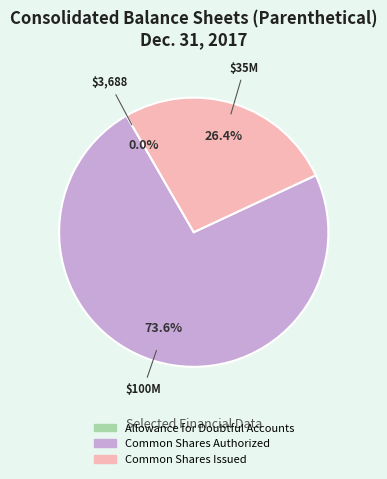

Does any single category account for the majority?

Yes